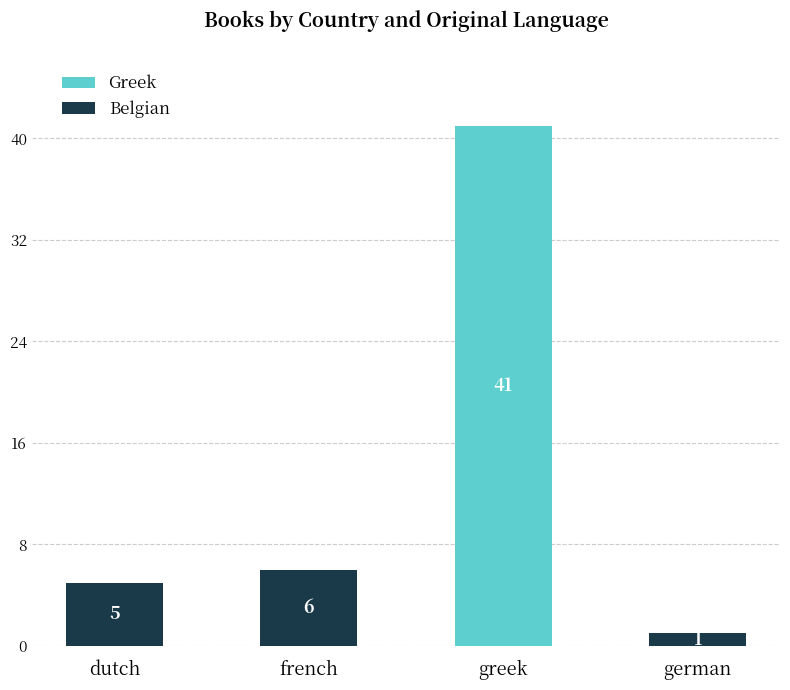

At which category is the sum across all series the highest?

greek